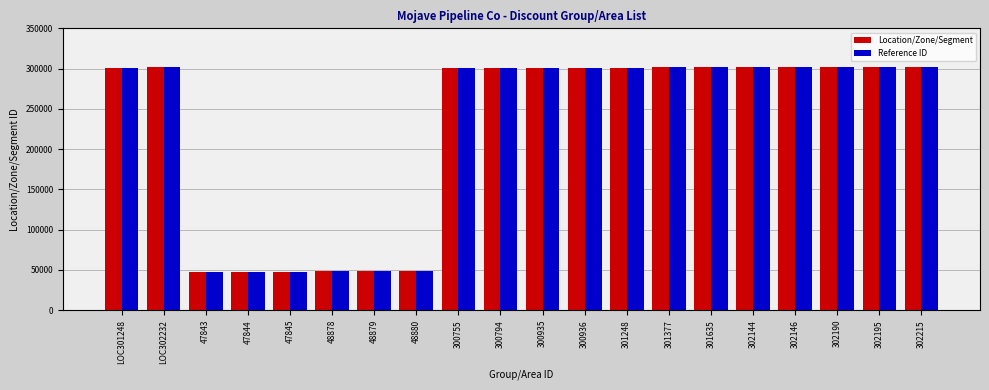

Is the value of Reference ID at 48878 greater than the value of Location/Zone/Segment at 300794?

No